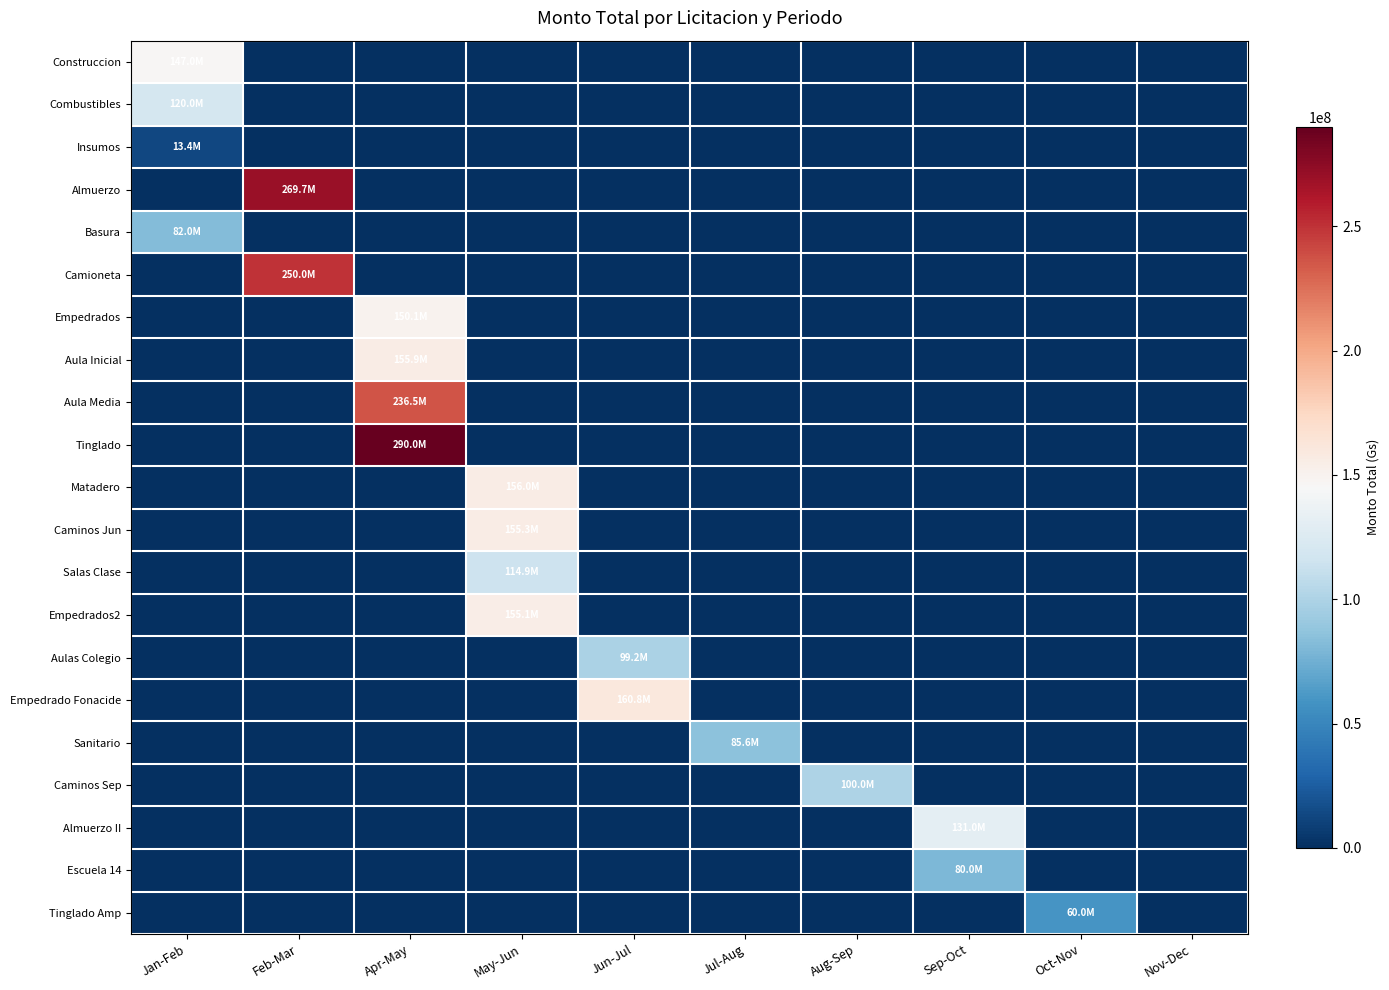

At which category does the chart reach its minimum across all series?

Feb-Mar